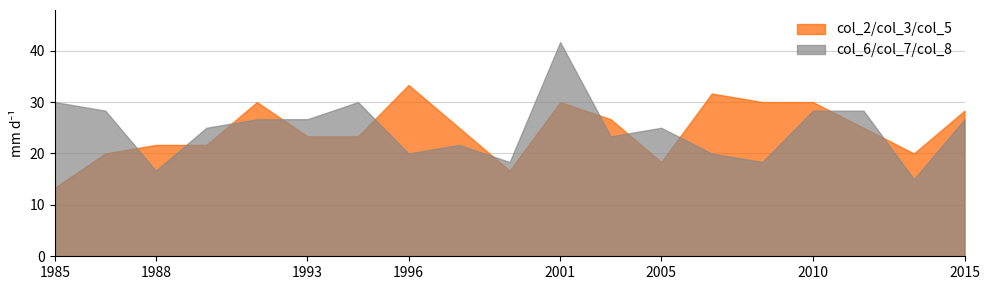

List the series in order of their peak value, lowest first.

col_2/col_3/col_5, col_6/col_7/col_8